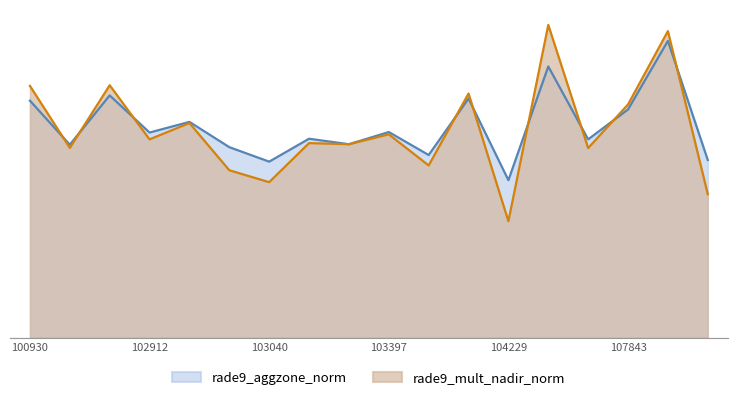

Rank the series at 100930 from lowest to highest value.

rade9_aggzone_norm, rade9_mult_nadir_norm